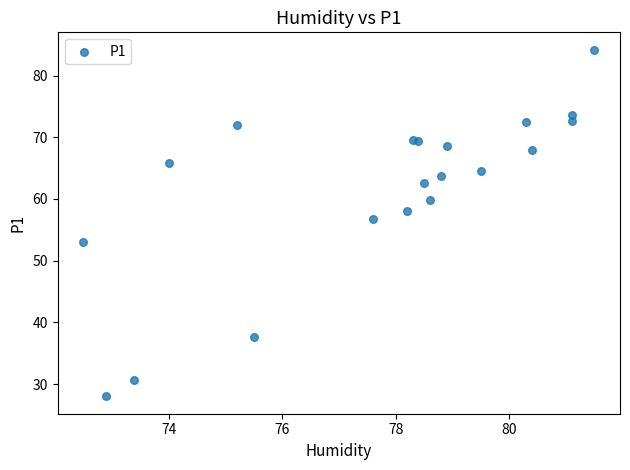

What is the range of X values (max minus min)?

9.0